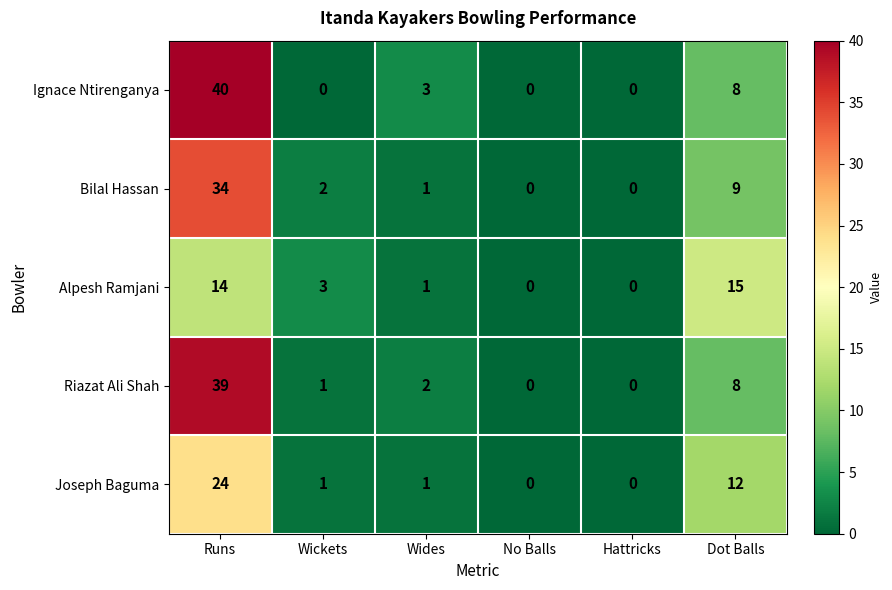

Reading right to left, extract all data points from this chart.

Ignace Ntirenganya: Dot Balls=8	Hattricks=0	No Balls=0	Wides=3	Wickets=0	Runs=40
Bilal Hassan: Dot Balls=9	Hattricks=0	No Balls=0	Wides=1	Wickets=2	Runs=34
Alpesh Ramjani: Dot Balls=15	Hattricks=0	No Balls=0	Wides=1	Wickets=3	Runs=14
Riazat Ali Shah: Dot Balls=8	Hattricks=0	No Balls=0	Wides=2	Wickets=1	Runs=39
Joseph Baguma: Dot Balls=12	Hattricks=0	No Balls=0	Wides=1	Wickets=1	Runs=24